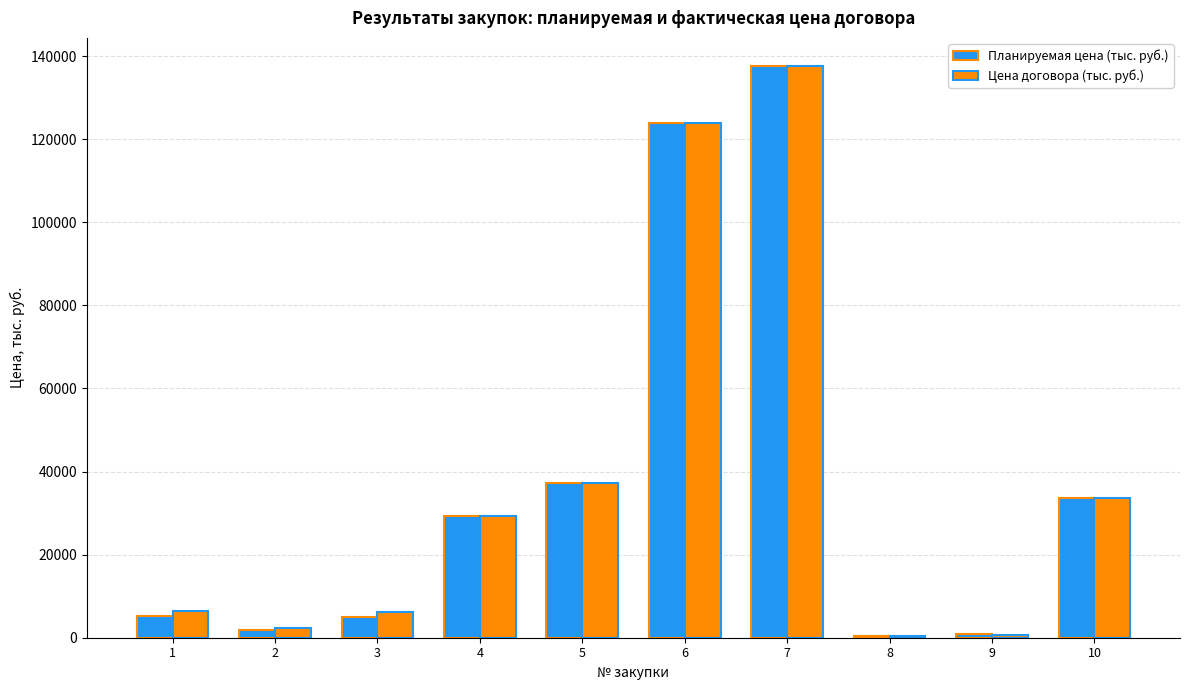

What is the total value across all series at 7?

275000.0